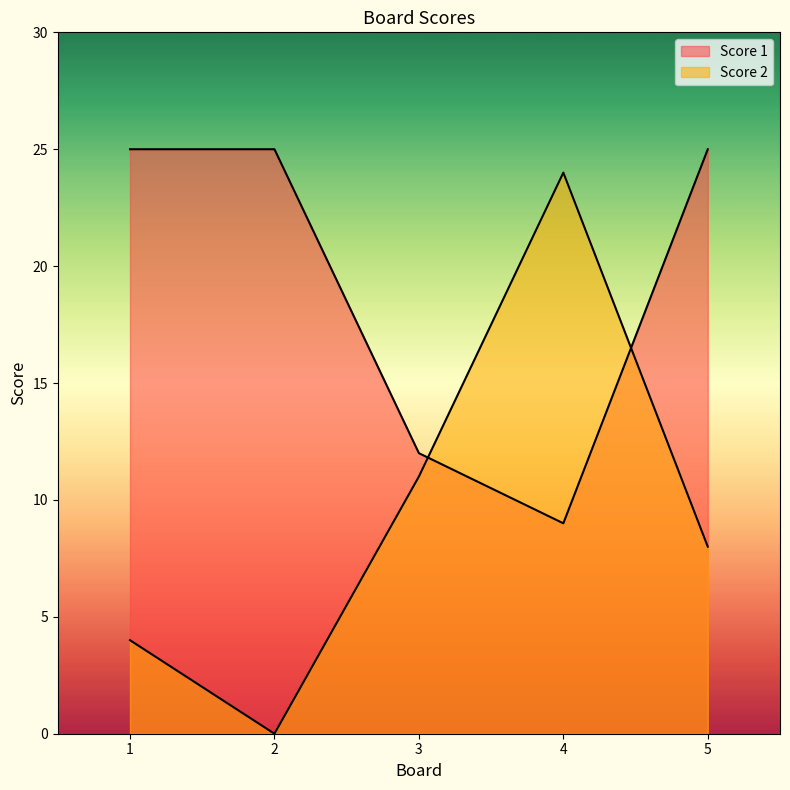

At how many categories does at least one series exceed 5?

5